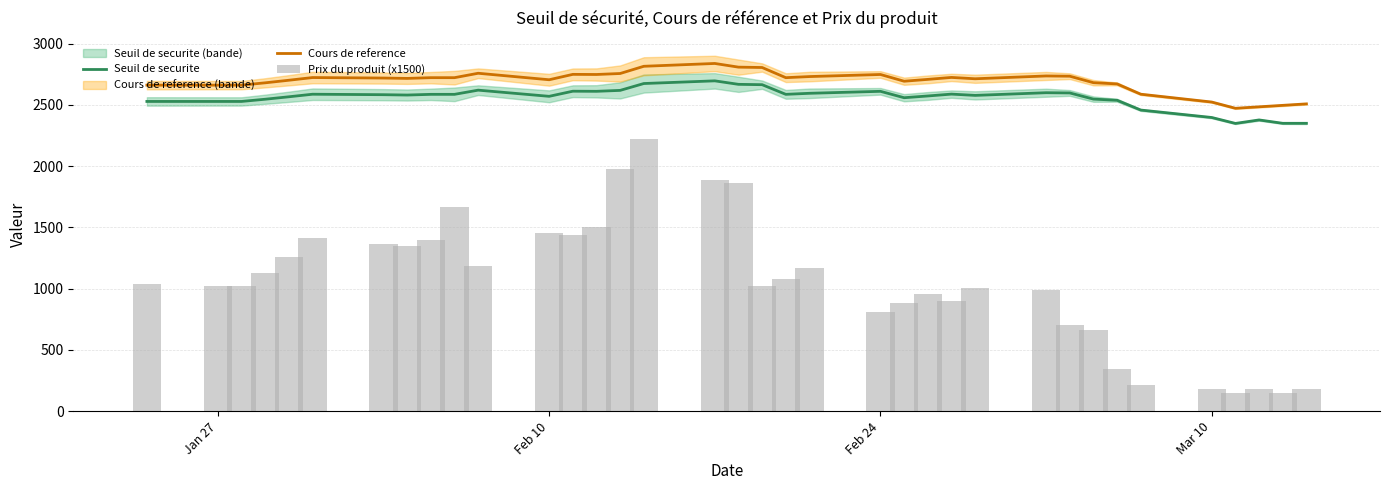

What is the total value across all series at 2025-03-05?

5230.3